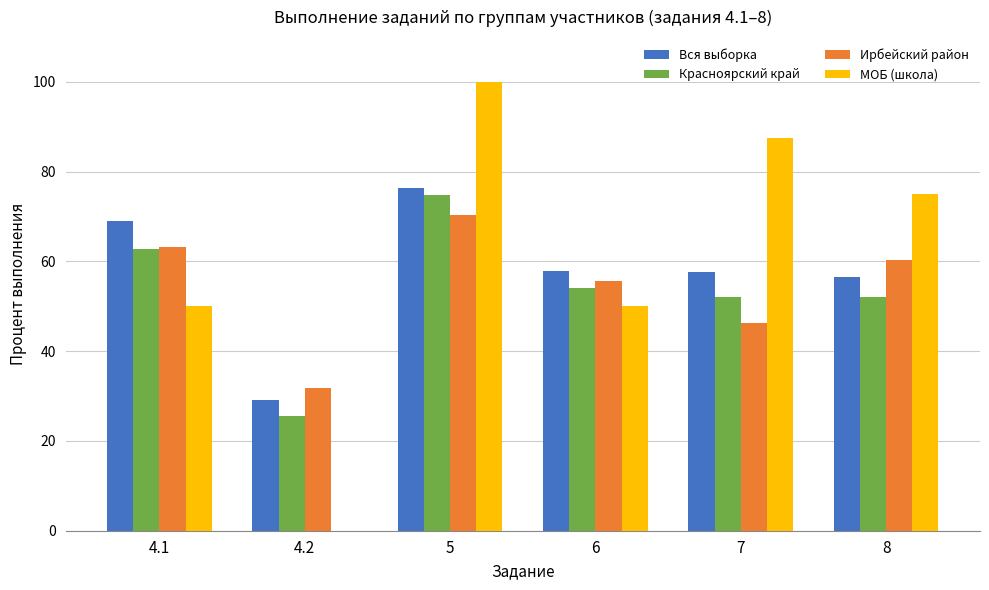

What is the sum of all Ирбейский район values?

327.5